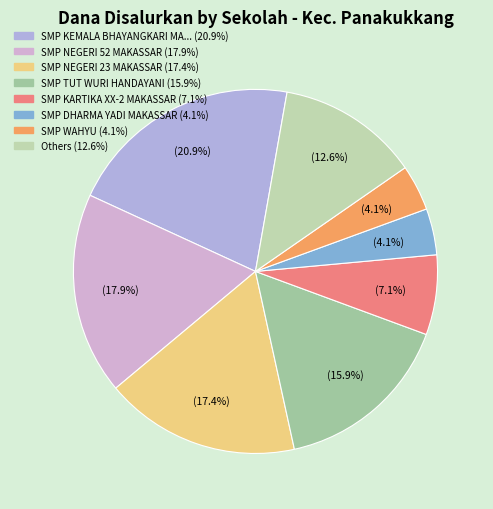

Count the number of slices in the pie.

8